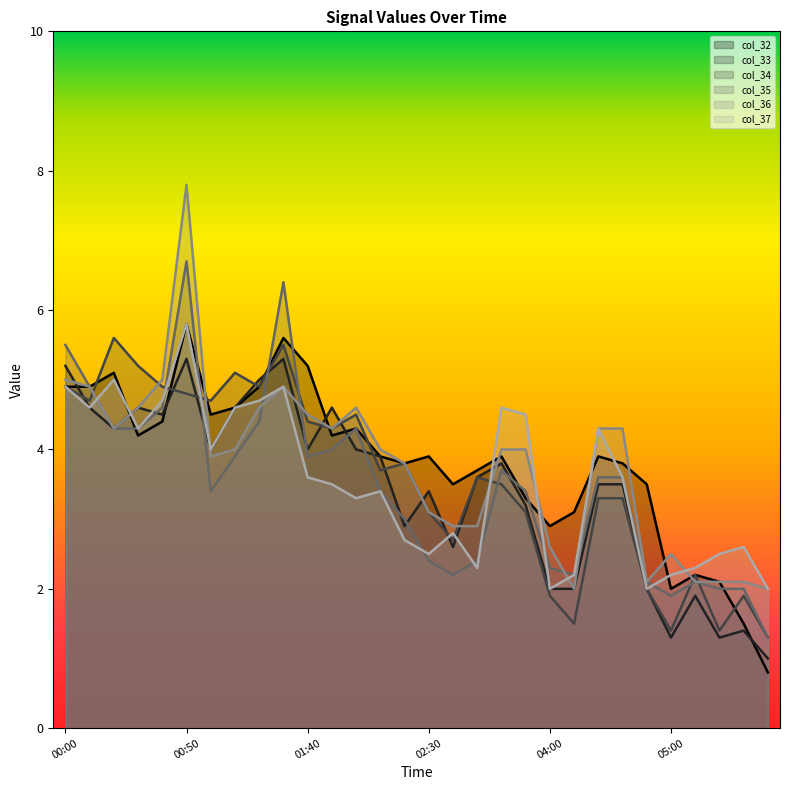

Between which two adjacent categories do col_32 and col_34 first intersect?

00:10 and 00:20